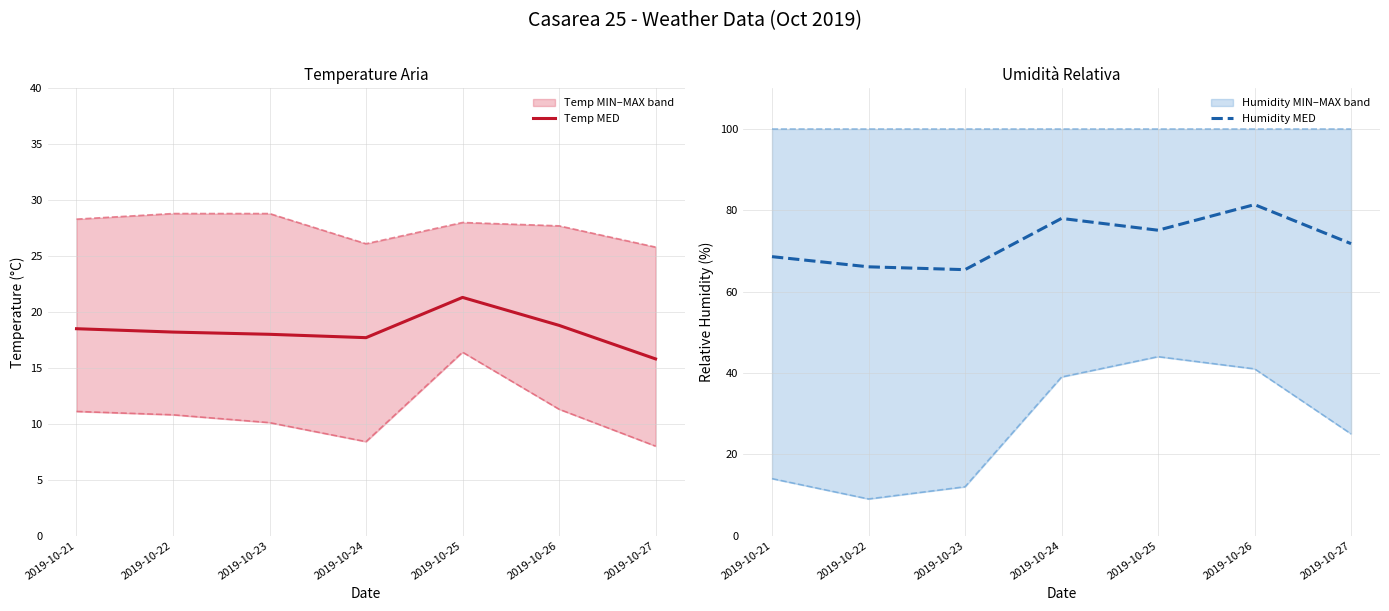

What value does the Humidity MAX series have at 2019-10-23?

100.0